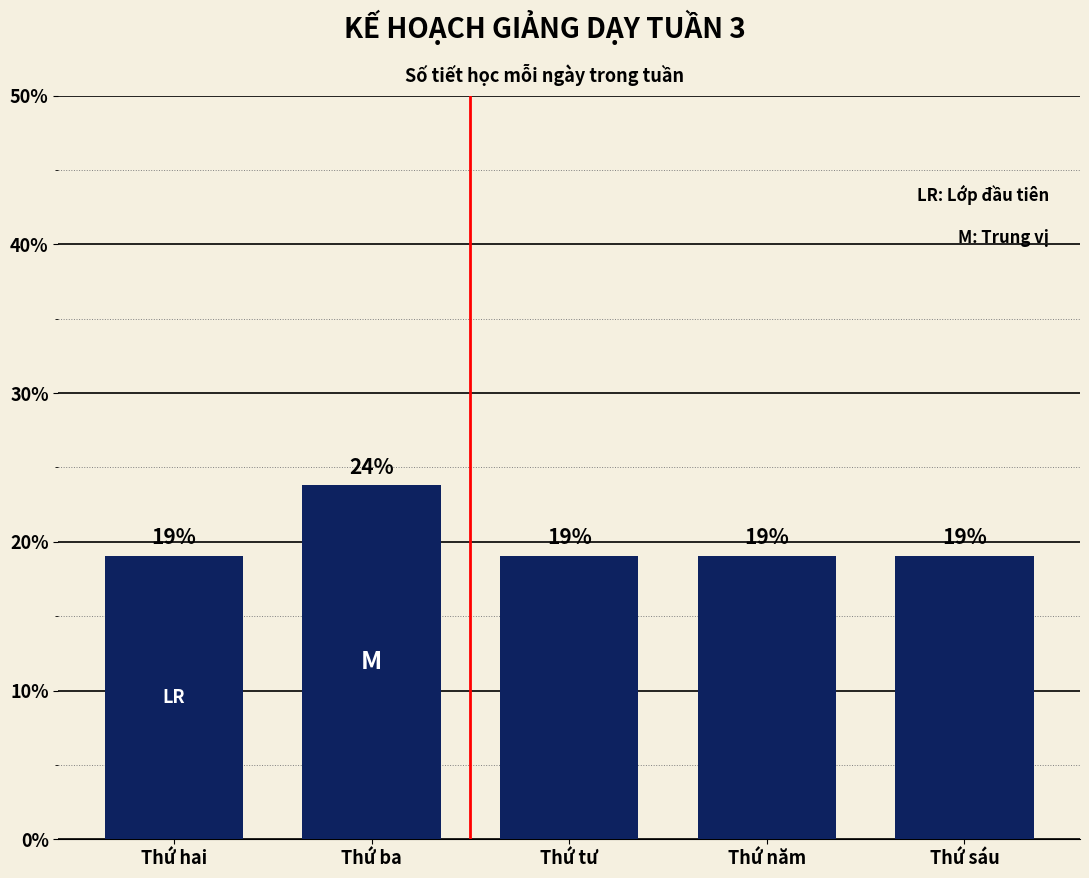

What is the greatest value displayed?

23.8